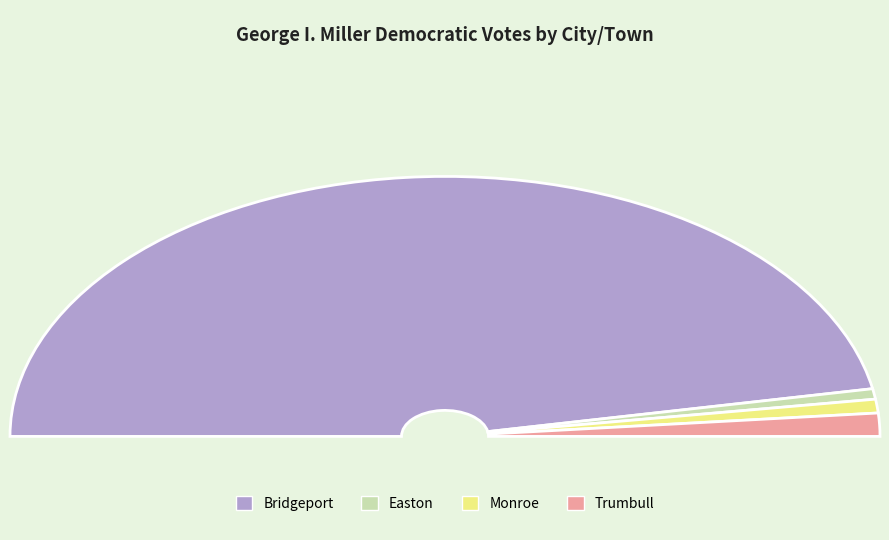

Which has a higher value, Bridgeport or Easton?

Bridgeport